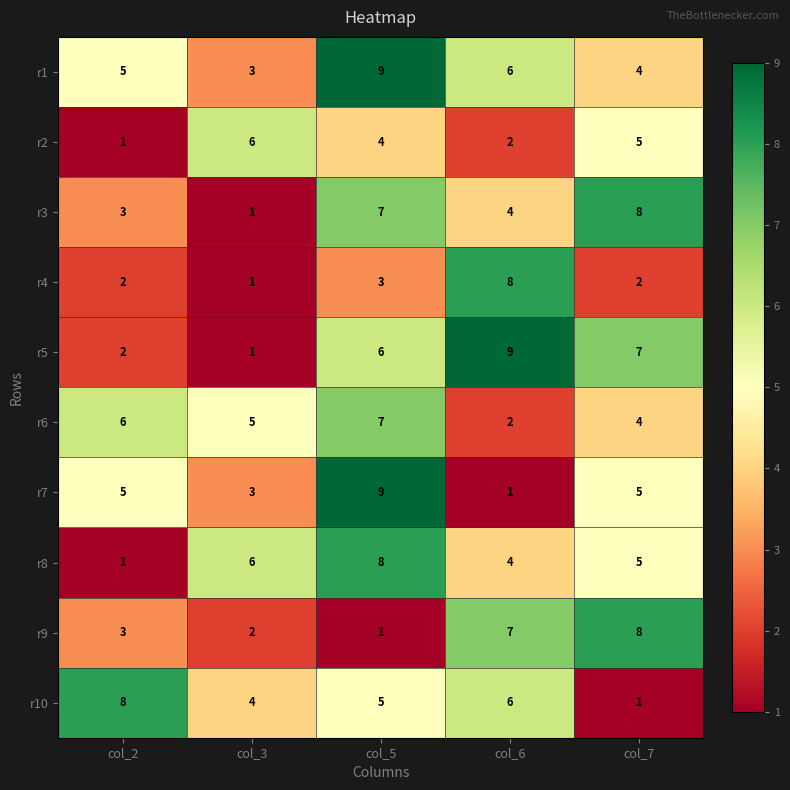

What is the maximum value for r9?

8